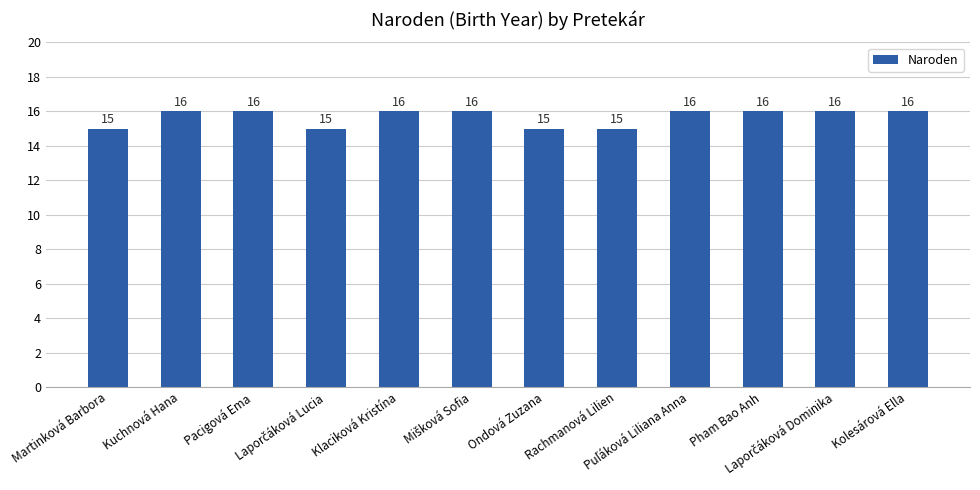

What is the sum of all values?

188